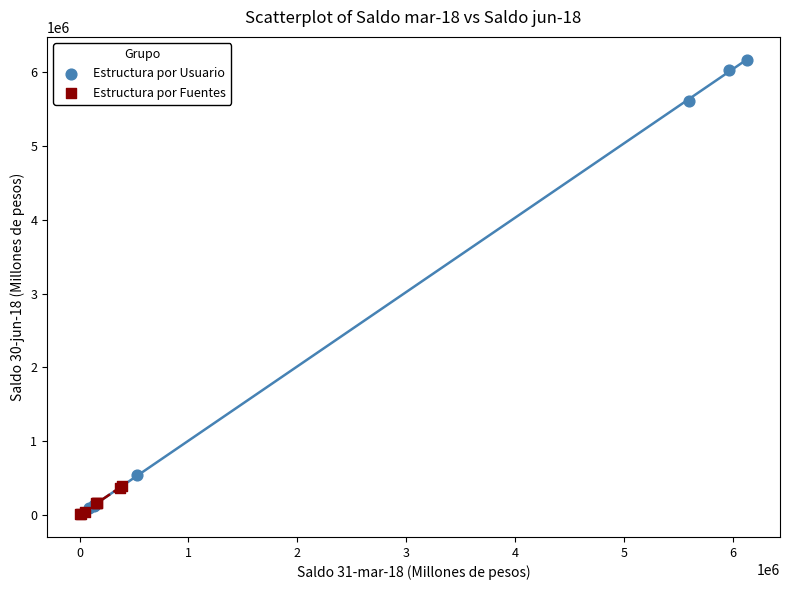

Which series contains the highest Y value?

Estructura por Usuario